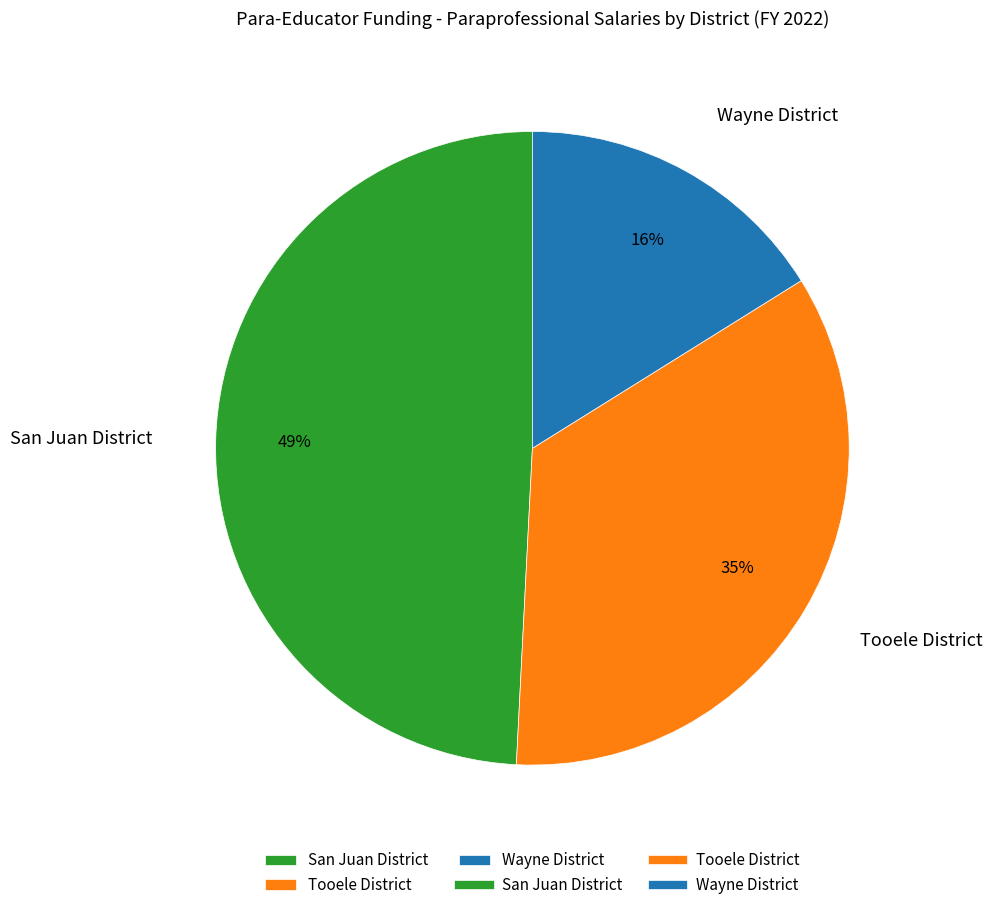

Is the sum of San Juan District and Tooele District greater than half?

Yes